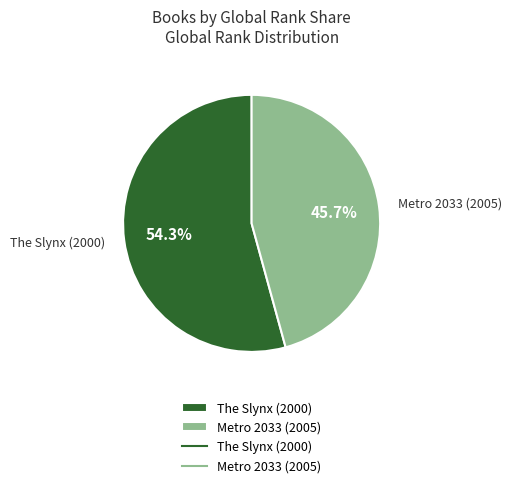

What percentage do Metro 2033 (2005) and The Slynx (2000) together represent?

100.0%